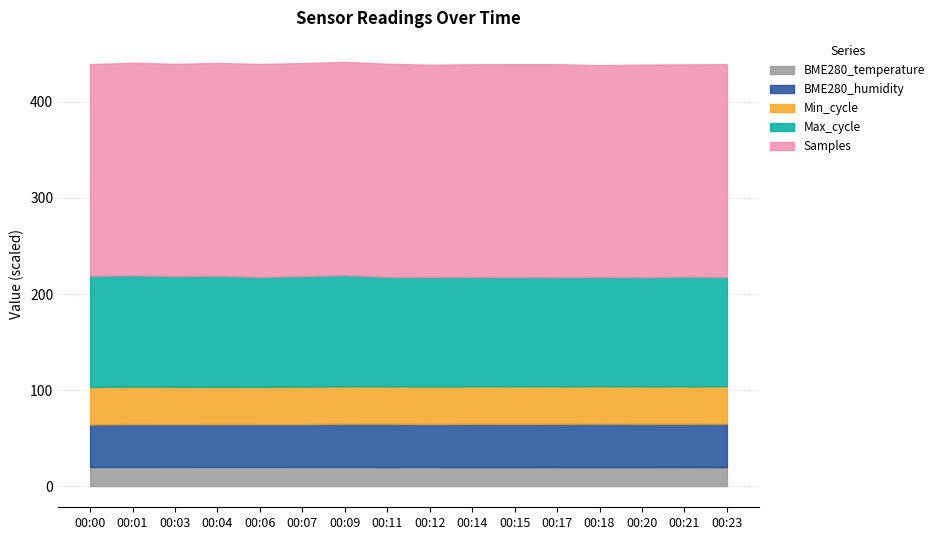

Which label corresponds to the largest value in the chart?

00:09